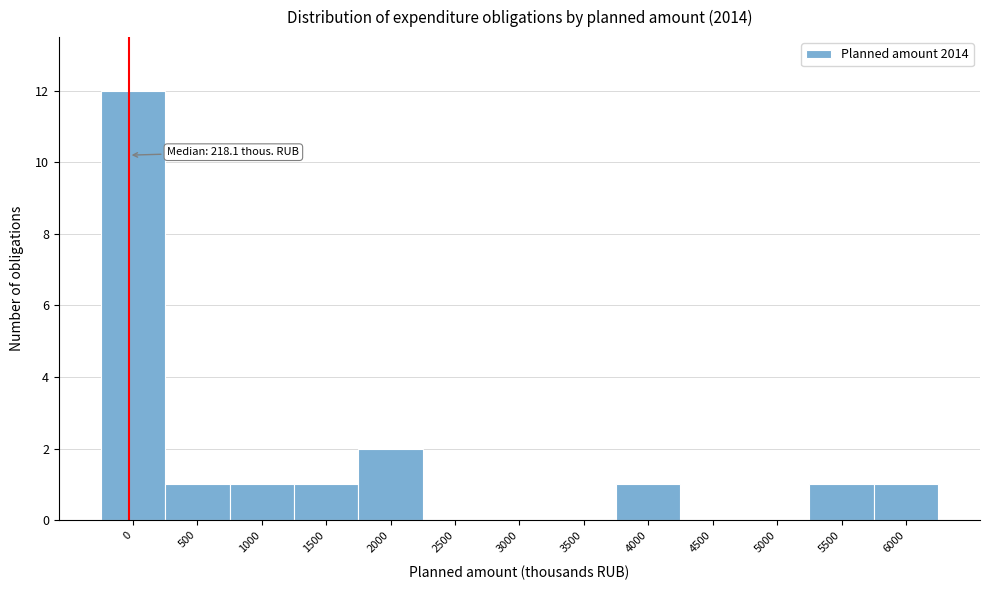

Reading left to right, transcribe all the data shown in this chart.

0=12	500=1	1000=1	1500=1	2000=2	2500=0	3000=0	3500=0	4000=1	4500=0	5000=0	5500=1	6000=1